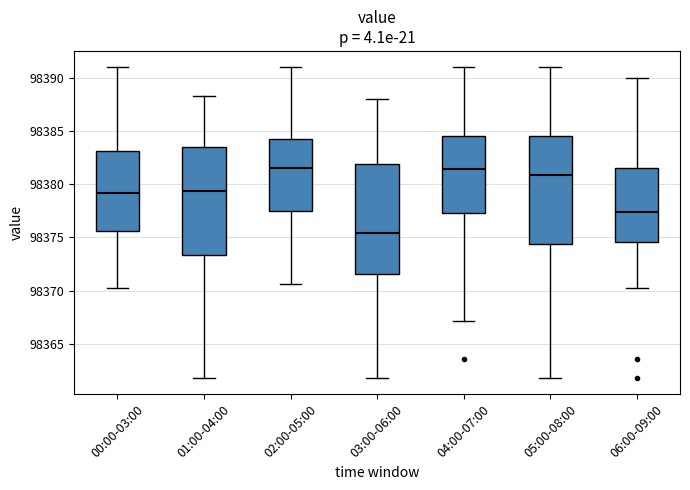

Where is the lower edge of the box for 01:00-04:00 on the y-axis? The values are not printed on the chart, so give them approximately, as read against the axis.

98373.5